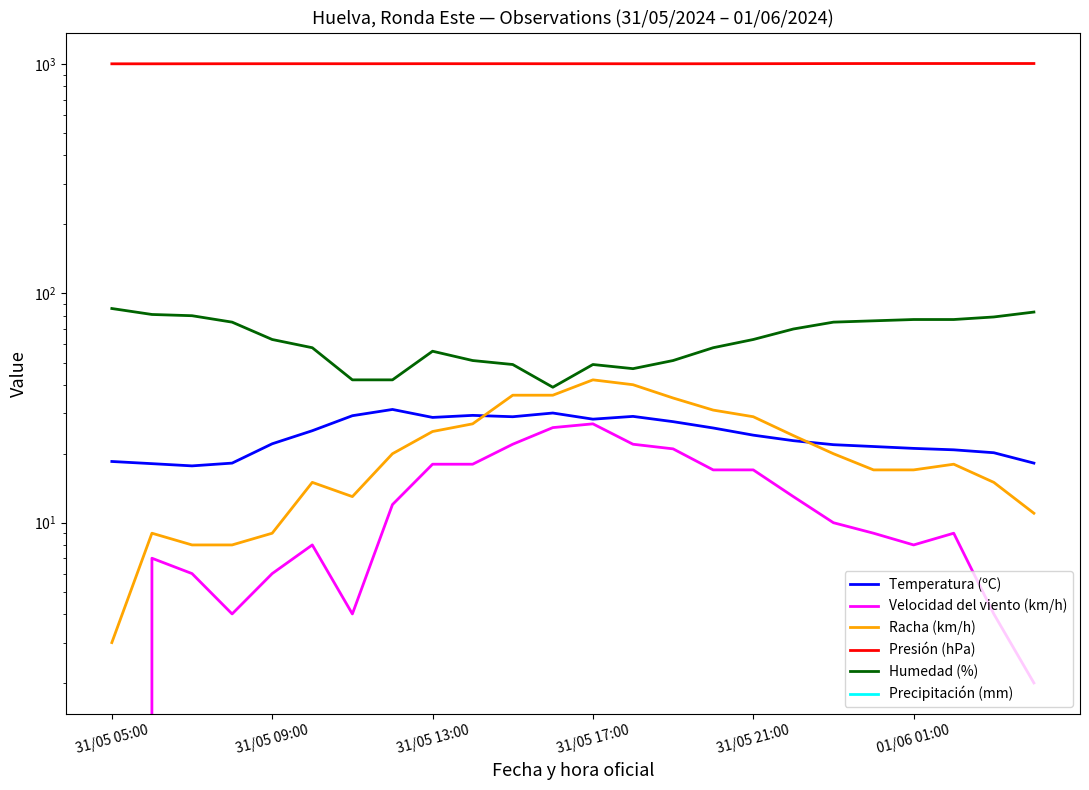

Reading left to right, extract all data points from this chart.

Temperatura (ºC): 18.5	18.1	17.7	18.2	22.1	25.2	29.3	31.2	28.8	29.4	29.0	30.1	28.3	29.1	27.6	25.9	24.1	22.8	21.9	21.5	21.1	20.8	20.2	18.2
Velocidad del viento (km/h): 0.0	7.0	6.0	4.0	6.0	8.0	4.0	12.0	18.0	18.0	22.0	26.0	27.0	22.0	21.0	17.0	17.0	13.0	10.0	9.0	8.0	9.0	4.0	2.0
Racha (km/h): 3.0	9.0	8.0	8.0	9.0	15.0	13.0	20.0	25.0	27.0	36.0	36.0	42.0	40.0	35.0	31.0	29.0	24.0	20.0	17.0	17.0	18.0	15.0	11.0
Presión (hPa): 1004.7	1004.7	1005.0	1005.4	1005.5	1005.6	1005.4	1005.5	1005.9	1005.6	1005.8	1005.4	1005.5	1005.2	1005.1	1005.3	1005.8	1006.3	1007.0	1007.5	1007.5	1007.6	1007.7	1007.6
Humedad (%): 86.0	81.0	80.0	75.0	63.0	58.0	42.0	42.0	56.0	51.0	49.0	39.0	49.0	47.0	51.0	58.0	63.0	70.0	75.0	76.0	77.0	77.0	79.0	83.0
Precipitación (mm): 0.0	0.0	0.0	0.0	0.0	0.0	0.0	0.0	0.0	0.0	0.0	0.0	0.0	0.0	0.0	0.0	0.0	0.0	0.0	0.0	0.0	0.0	0.0	0.0